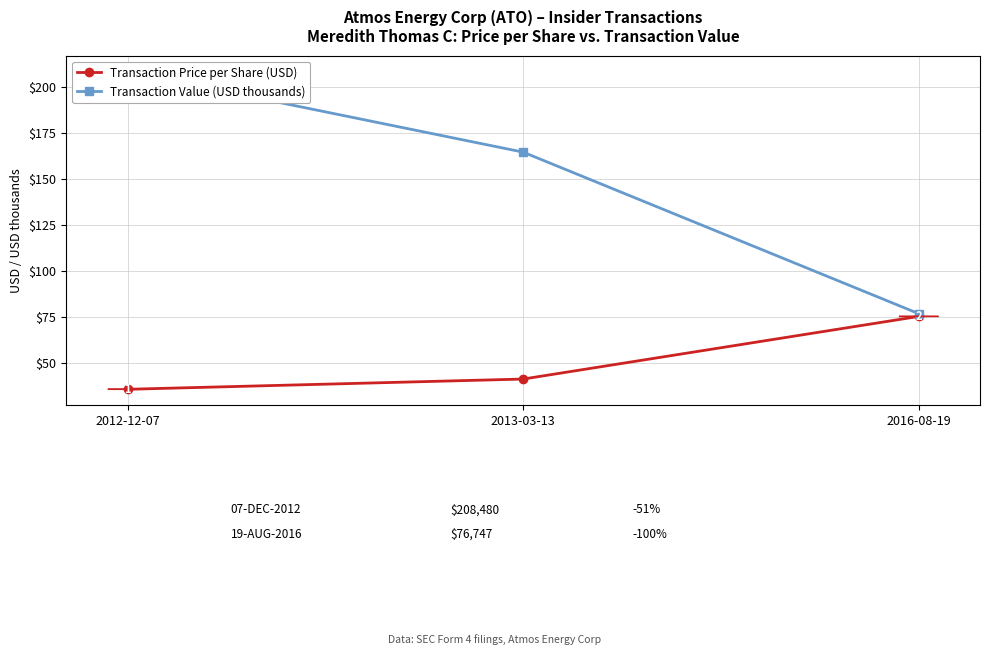

Count the number of data series in this chart.

2